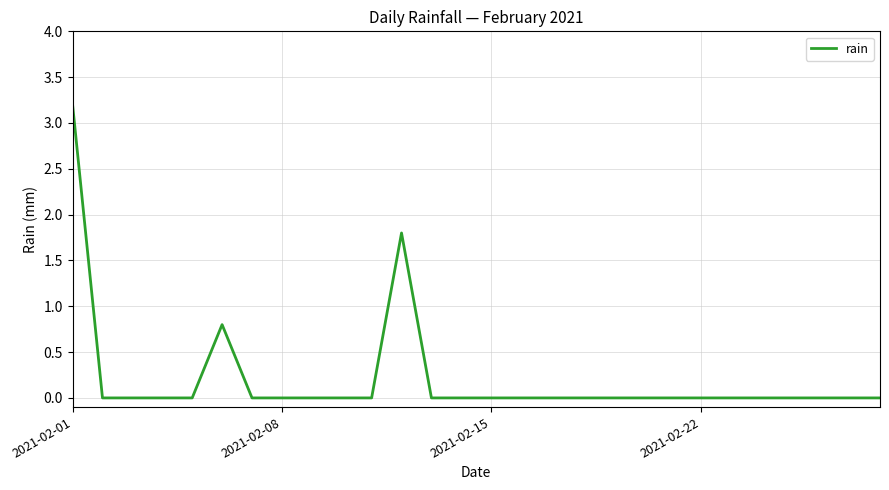

What is the greatest value displayed?

3.2